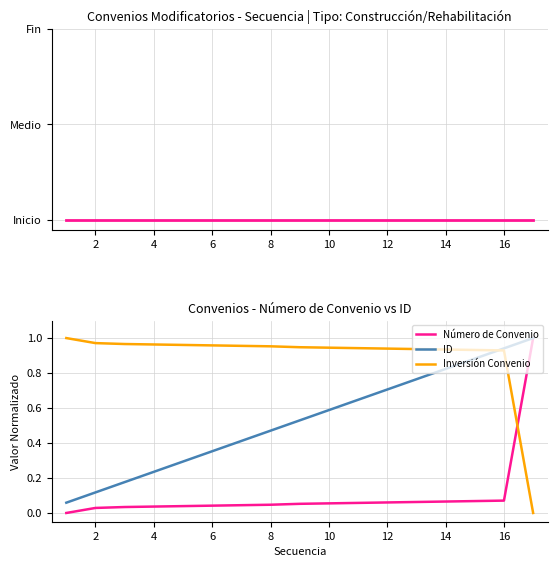

True or false: Construcción and Inversión Convenio cross at least once.

False